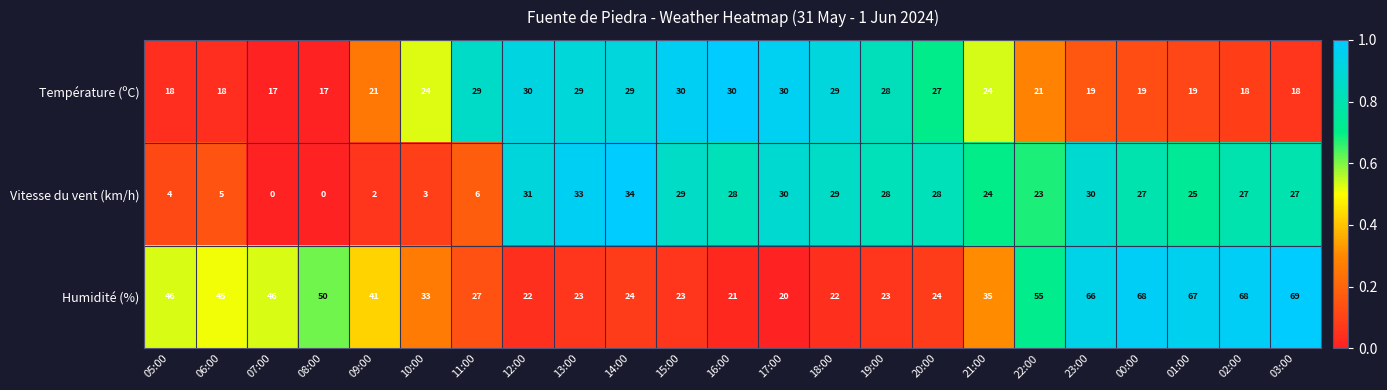

How many data points in Humidité (%) are less than 35?

11